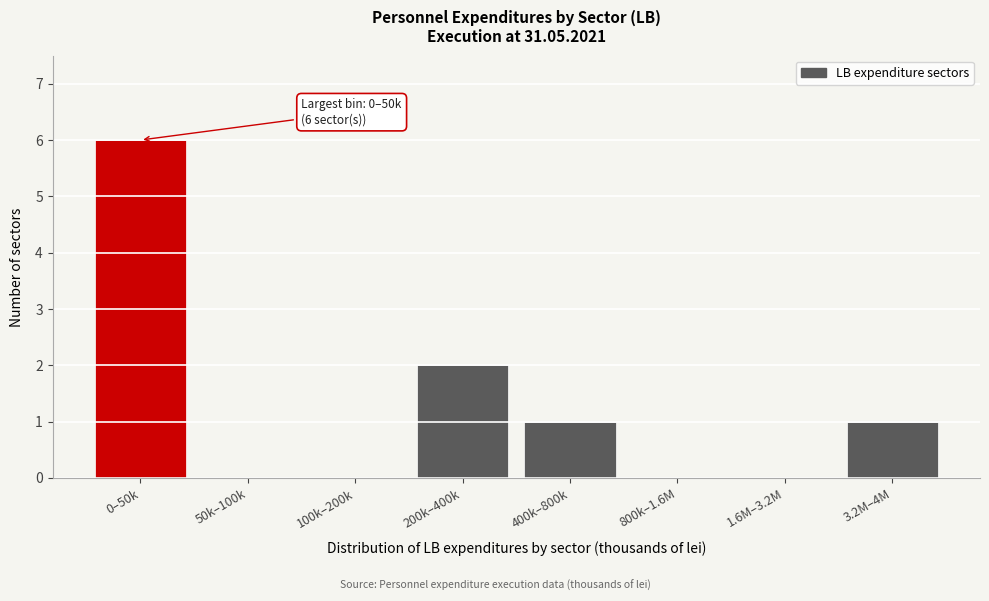

Reading left to right, list all the values displayed in this chart.

0–50k=6	50k–100k=0	100k–200k=0	200k–400k=2	400k–800k=1	800k–1.6M=0	1.6M–3.2M=0	3.2M–4M=1